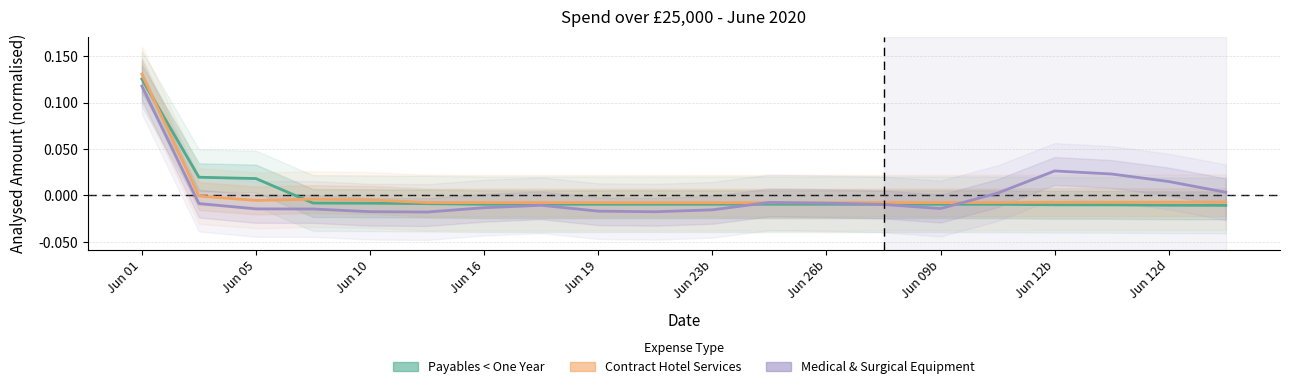

The Payables < One Year series shows 0.1 at Jun 01. True or false?

True